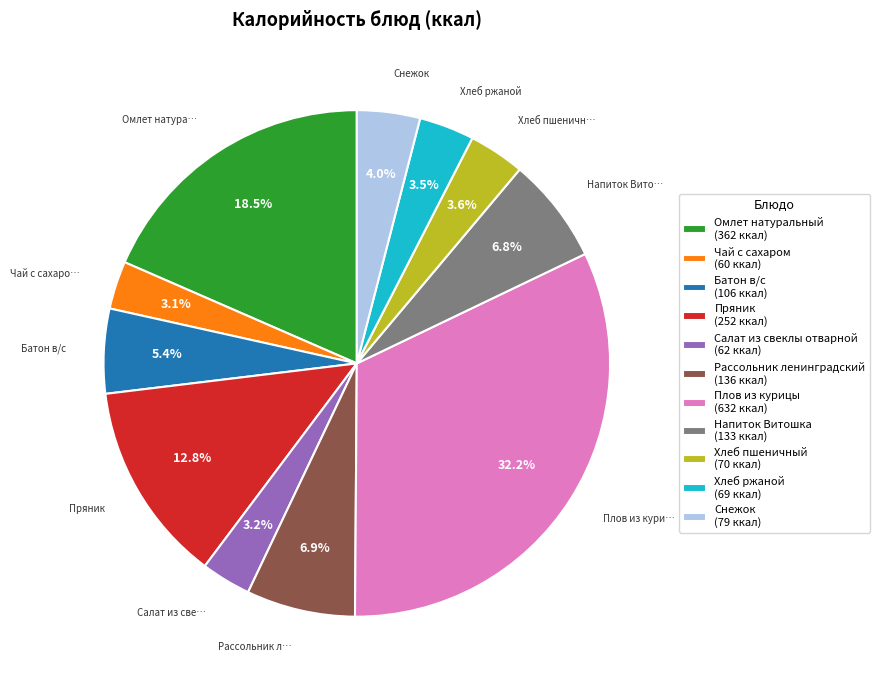

Is there any slice that represents more than half of the pie?

No